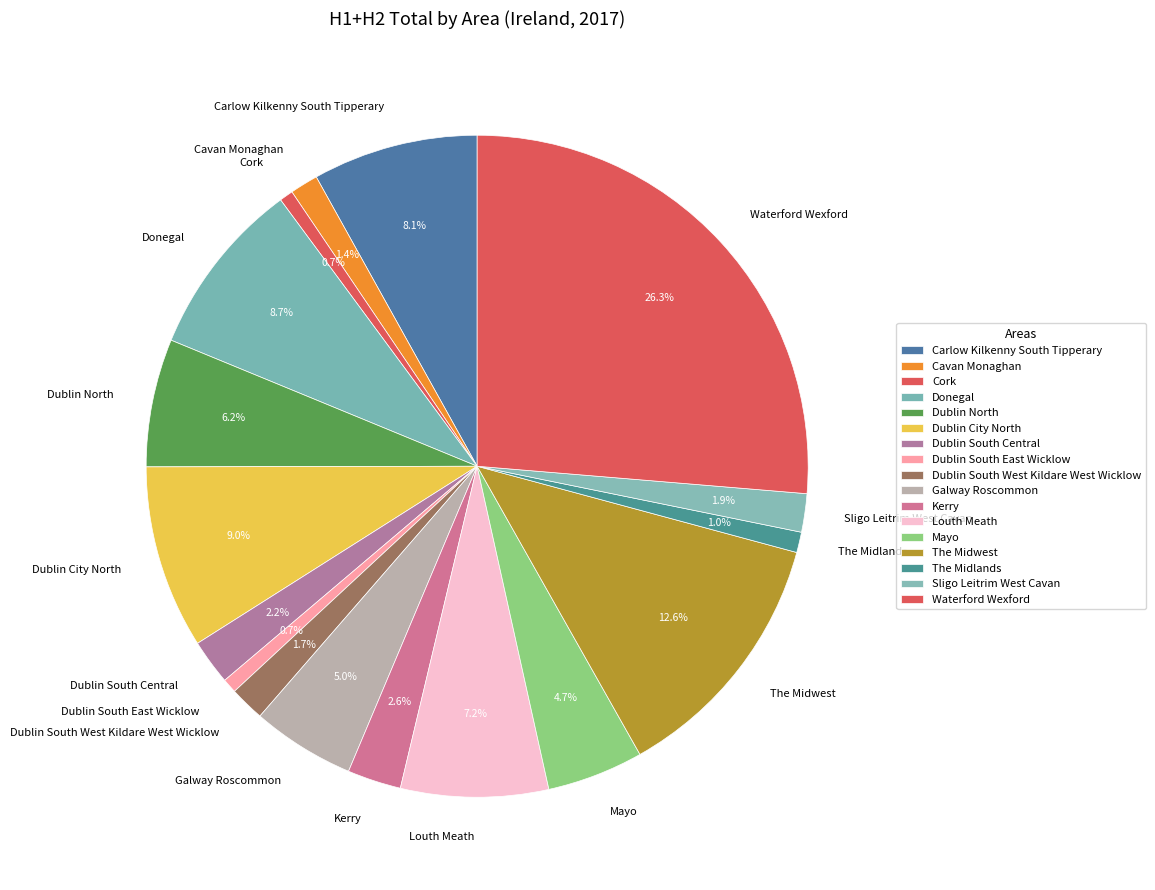

Which category has the biggest portion of the pie?

Waterford Wexford